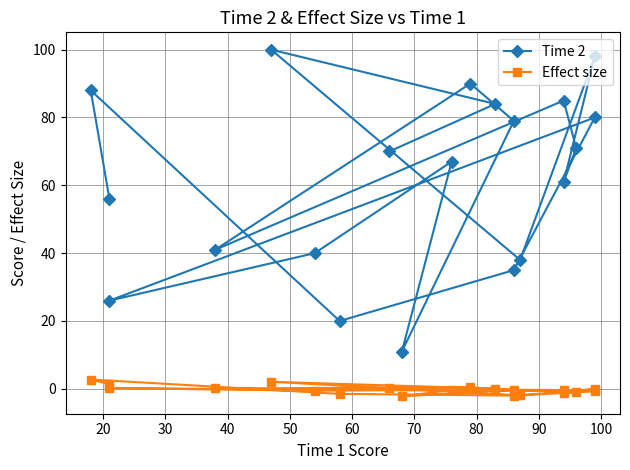

At how many categories does at least one series exceed 35?

16